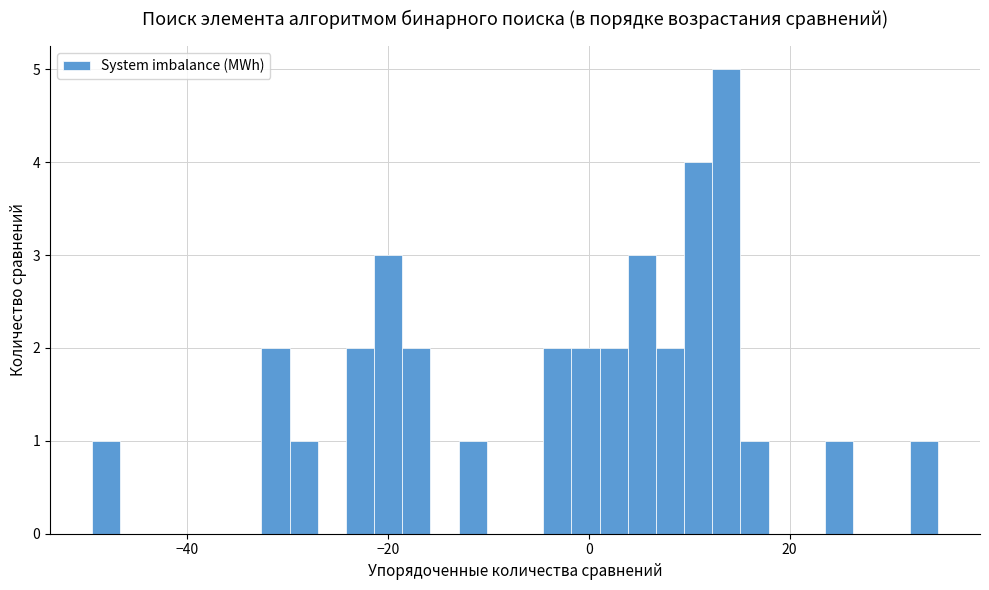

Around what value on the x-axis is the tallest bar? Give the approximate position of its centre, as read against the axis.

14